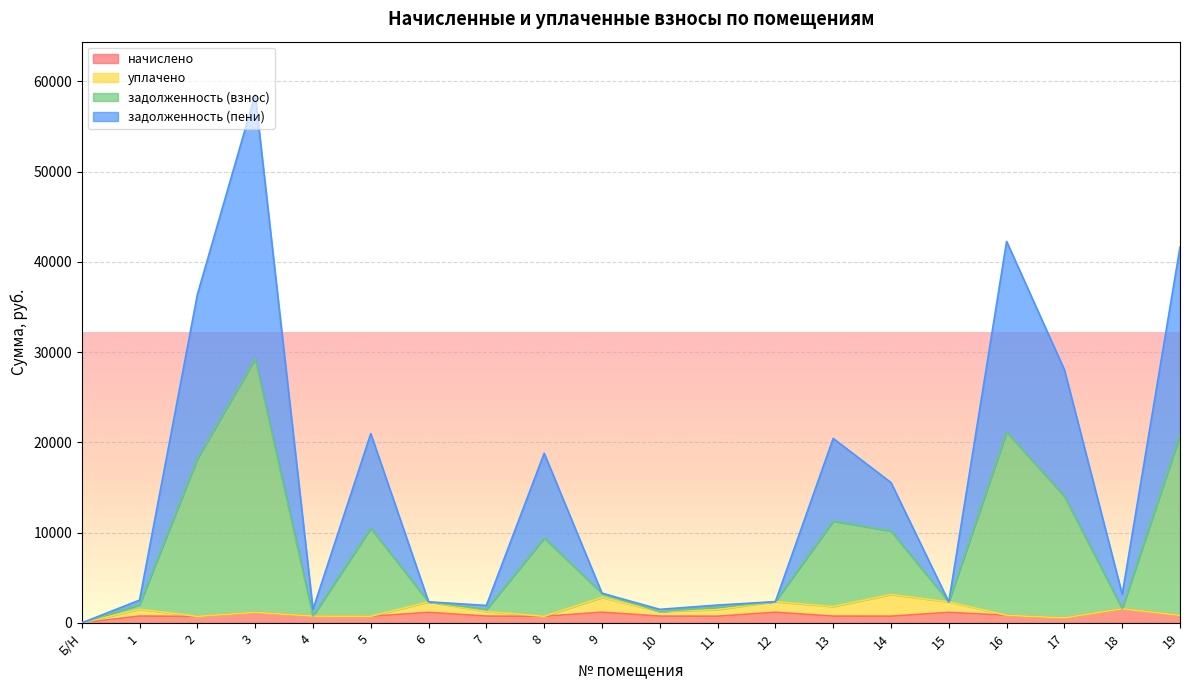

Between 11 and 14, which is larger?

14